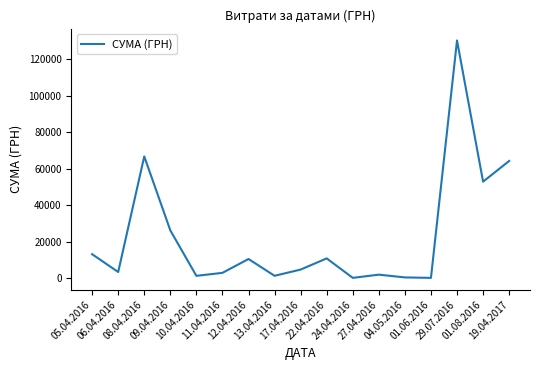

Does the chart have visible grid lines?

No